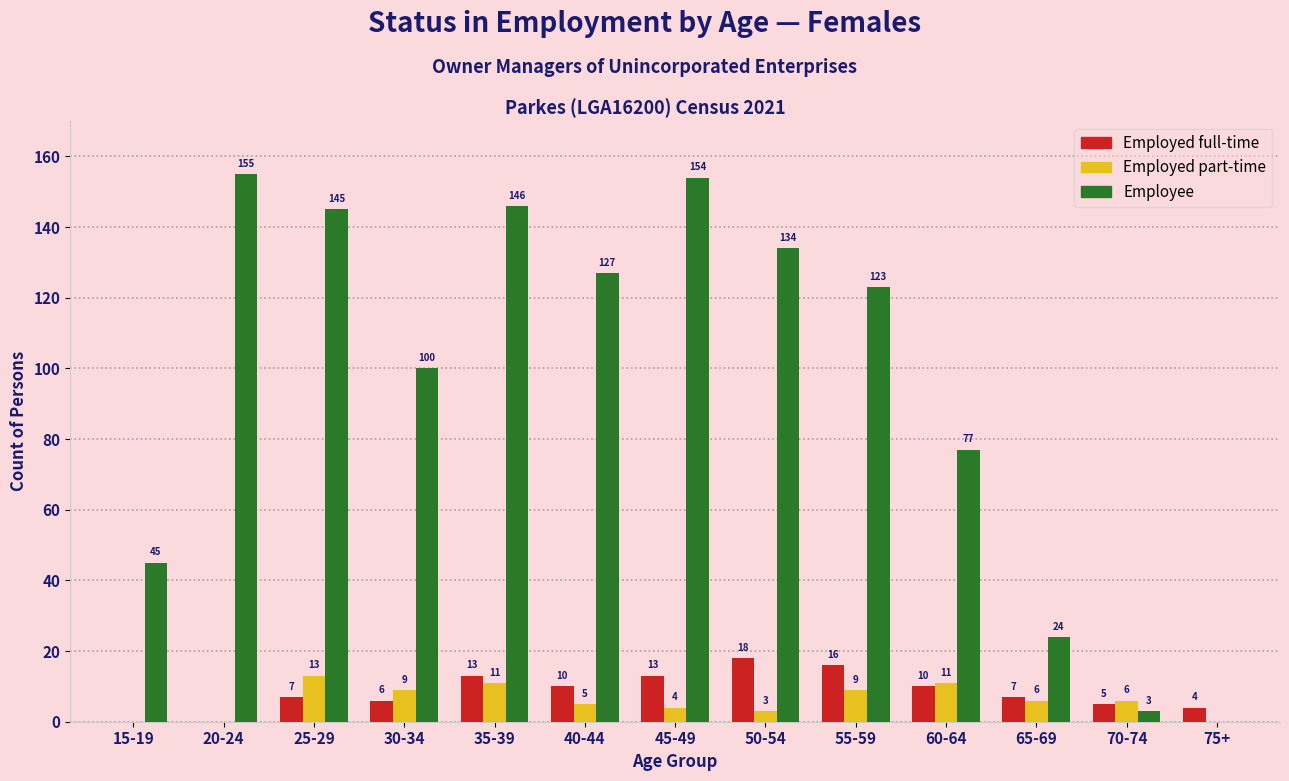

Reading right to left, list all the values displayed in this chart.

Employed full-time: 75+=4	70-74=5	65-69=7	60-64=10	55-59=16	50-54=18	45-49=13	40-44=10	35-39=13	30-34=6	25-29=7	20-24=0	15-19=0
Employed part-time: 75+=0	70-74=6	65-69=6	60-64=11	55-59=9	50-54=3	45-49=4	40-44=5	35-39=11	30-34=9	25-29=13	20-24=0	15-19=0
Employee: 75+=0	70-74=3	65-69=24	60-64=77	55-59=123	50-54=134	45-49=154	40-44=127	35-39=146	30-34=100	25-29=145	20-24=155	15-19=45